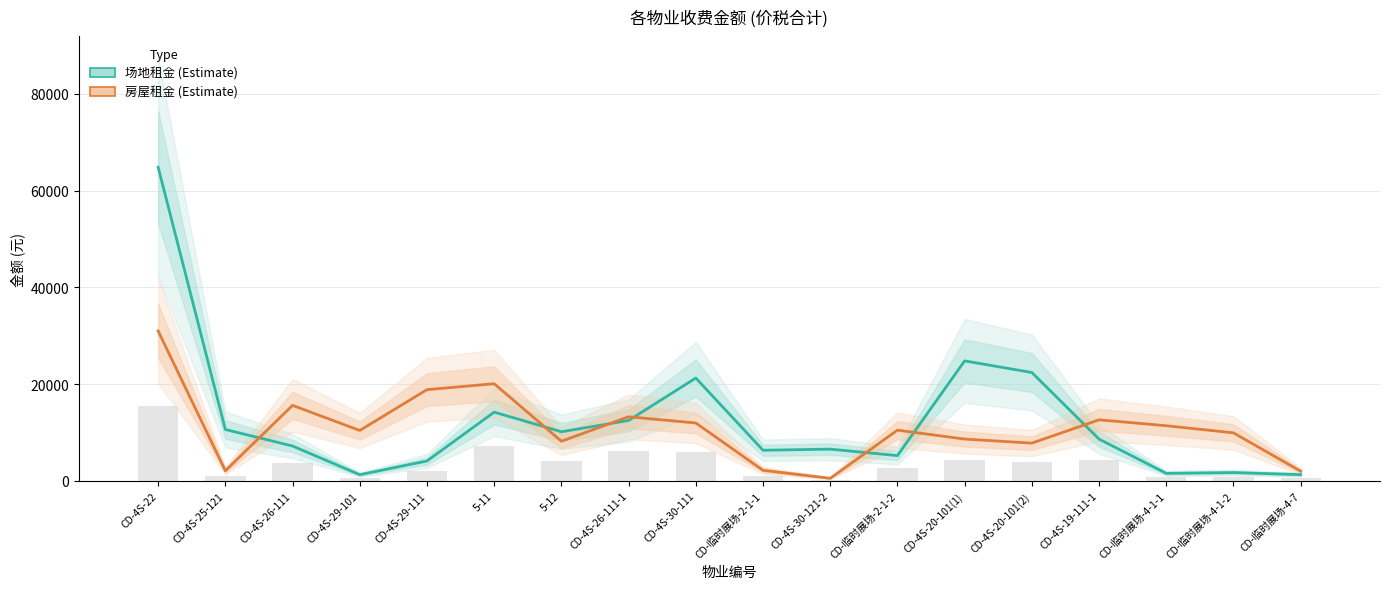

How many data points in 房屋租金 are above 10469?

8